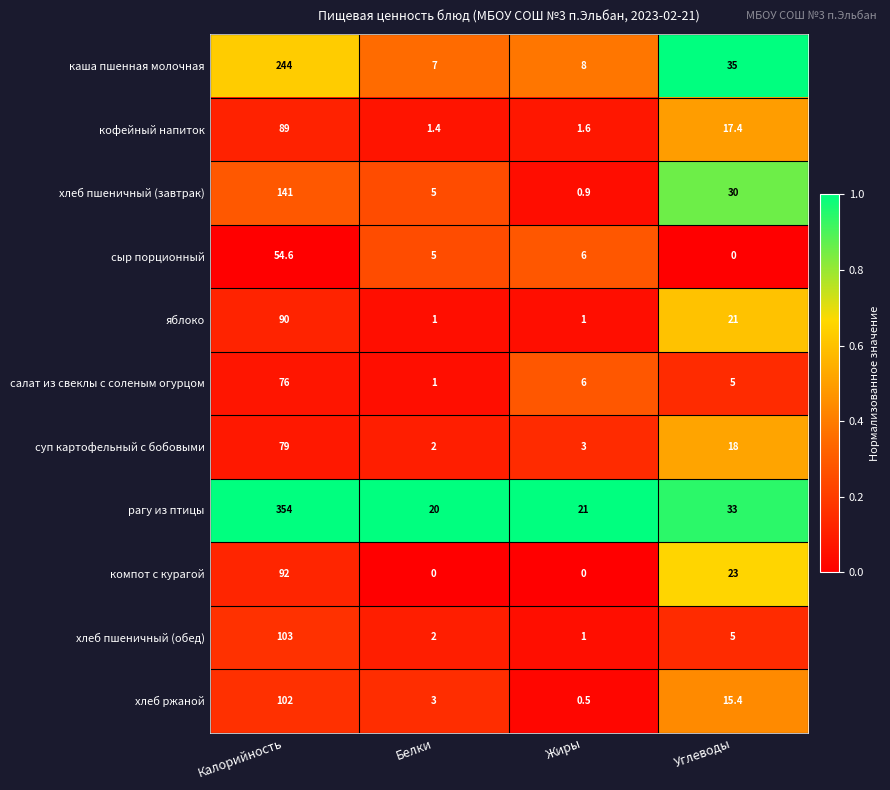

What is the total value across all series at Углеводы?

202.8